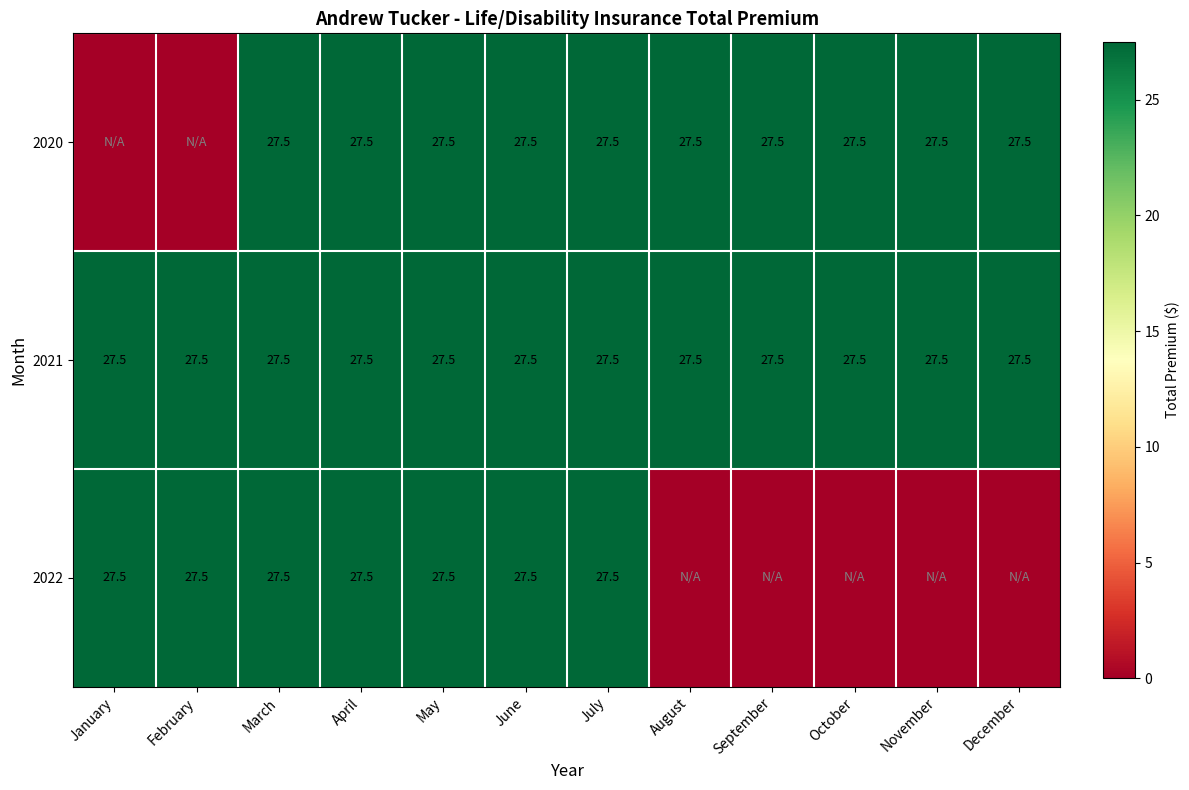

What is the total value across all series at June?

82.5